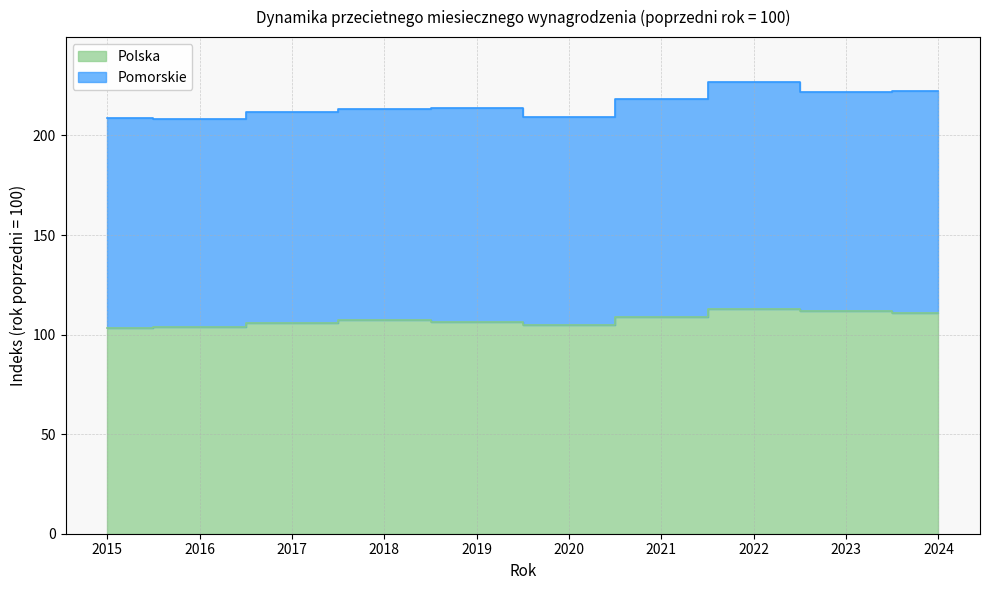

Where is Polska nearest to the value 108?

2021